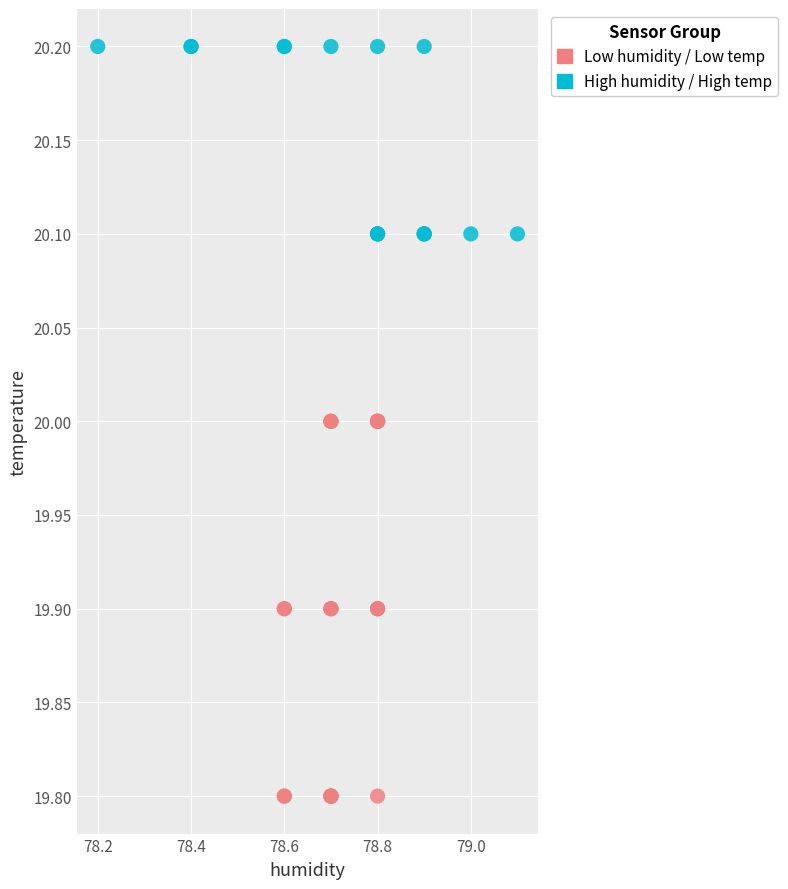

Which series contains the highest Y value?

High humidity / High temp